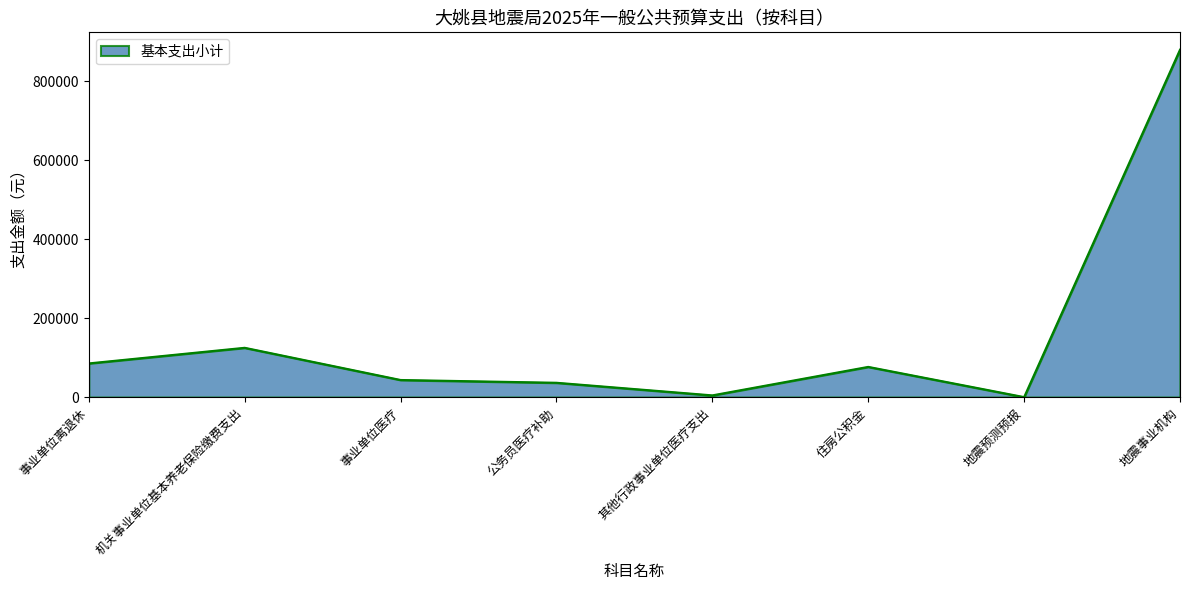

How many lines are shown in the chart?

1